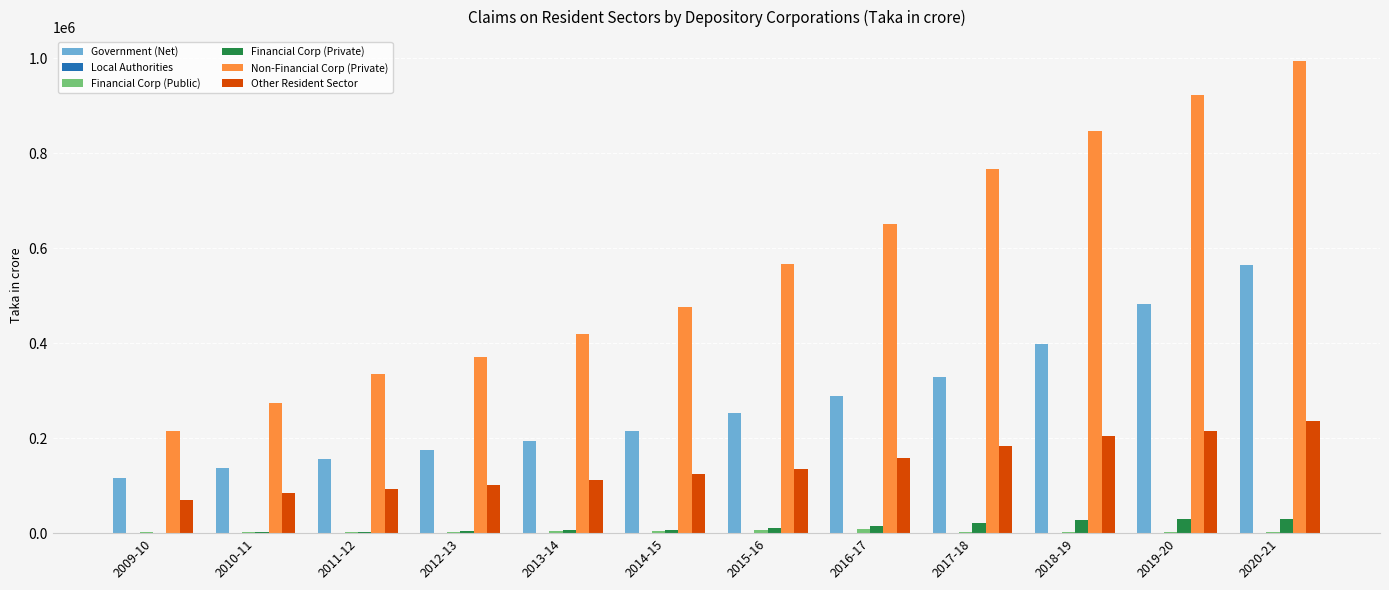

Which category has the highest value in the Other Resident Sector series?

2020-21